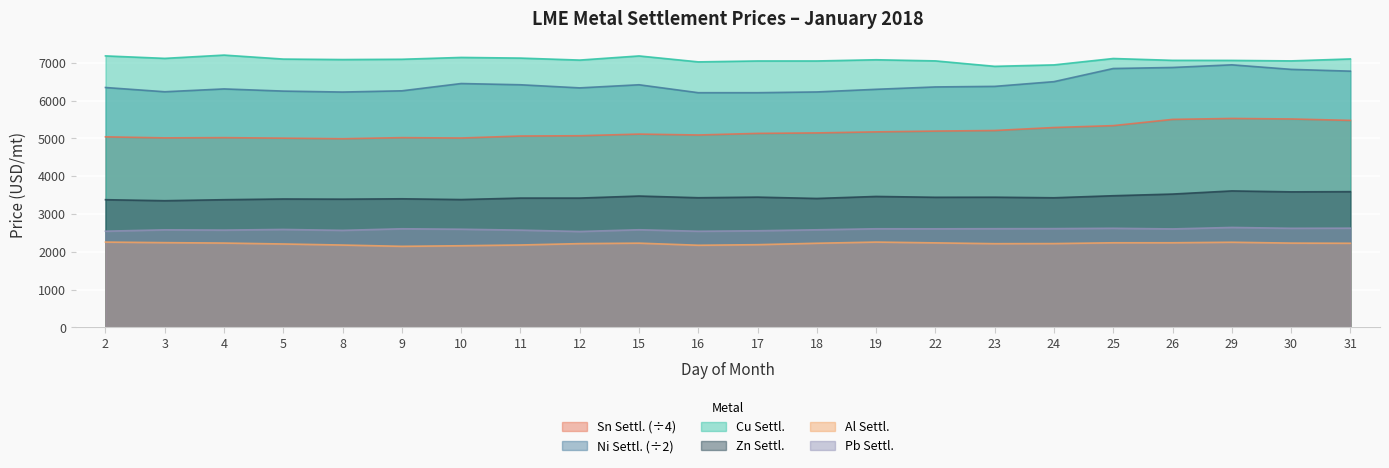

Reading left to right, list all the values displayed in this chart.

Cu Settl. USD/mt: 7181.0	7115.5	7202.5	7097.0	7084.5	7092.0	7140.5	7123.0	7070.5	7180.0	7023.0	7047.0	7047.0	7079.0	7049.0	6905.0	6943.0	7112.0	7063.5	7062.0	7049.0	7100.5
Al Settl. USD/mt: 2256.0	2241.0	2230.0	2205.5	2177.5	2143.5	2159.0	2179.0	2215.0	2227.5	2172.0	2187.0	2225.0	2256.0	2235.0	2213.5	2216.0	2237.5	2238.0	2251.5	2229.0	2224.5
Pb settl. USD/mt: 2544.0	2580.0	2573.0	2590.0	2566.0	2608.0	2596.0	2572.0	2536.0	2582.0	2542.5	2555.0	2581.0	2608.0	2607.0	2610.0	2612.0	2621.0	2604.0	2643.0	2620.5	2624.0
Sn Settl. USD/mt: 5040.0	5012.5	5018.8	5005.0	4990.0	5018.8	5008.8	5061.2	5068.8	5112.5	5088.8	5131.2	5143.8	5171.2	5192.5	5207.5	5286.2	5336.2	5501.2	5526.2	5512.5	5475.0
Zn Settl. USD/mt: 3377.0	3350.5	3377.0	3396.0	3391.5	3401.0	3381.0	3420.0	3420.0	3474.0	3429.0	3445.0	3410.0	3463.0	3441.0	3443.0	3428.0	3482.0	3526.0	3609.5	3584.5	3589.5
Ni Settl. USD/mt: 6345.0	6232.5	6307.5	6250.0	6225.0	6257.5	6450.0	6417.5	6335.0	6417.5	6207.5	6207.5	6227.5	6297.5	6360.0	6375.0	6500.0	6847.5	6875.0	6945.0	6825.0	6777.5